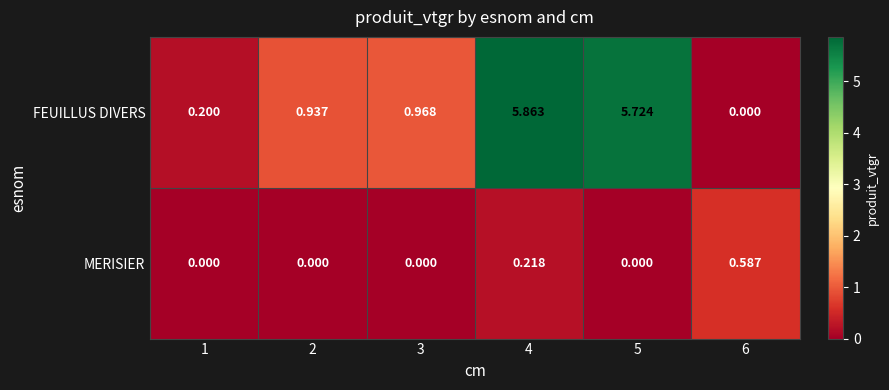

Which series changed the most between 1 and 5?

FEUILLUS DIVERS